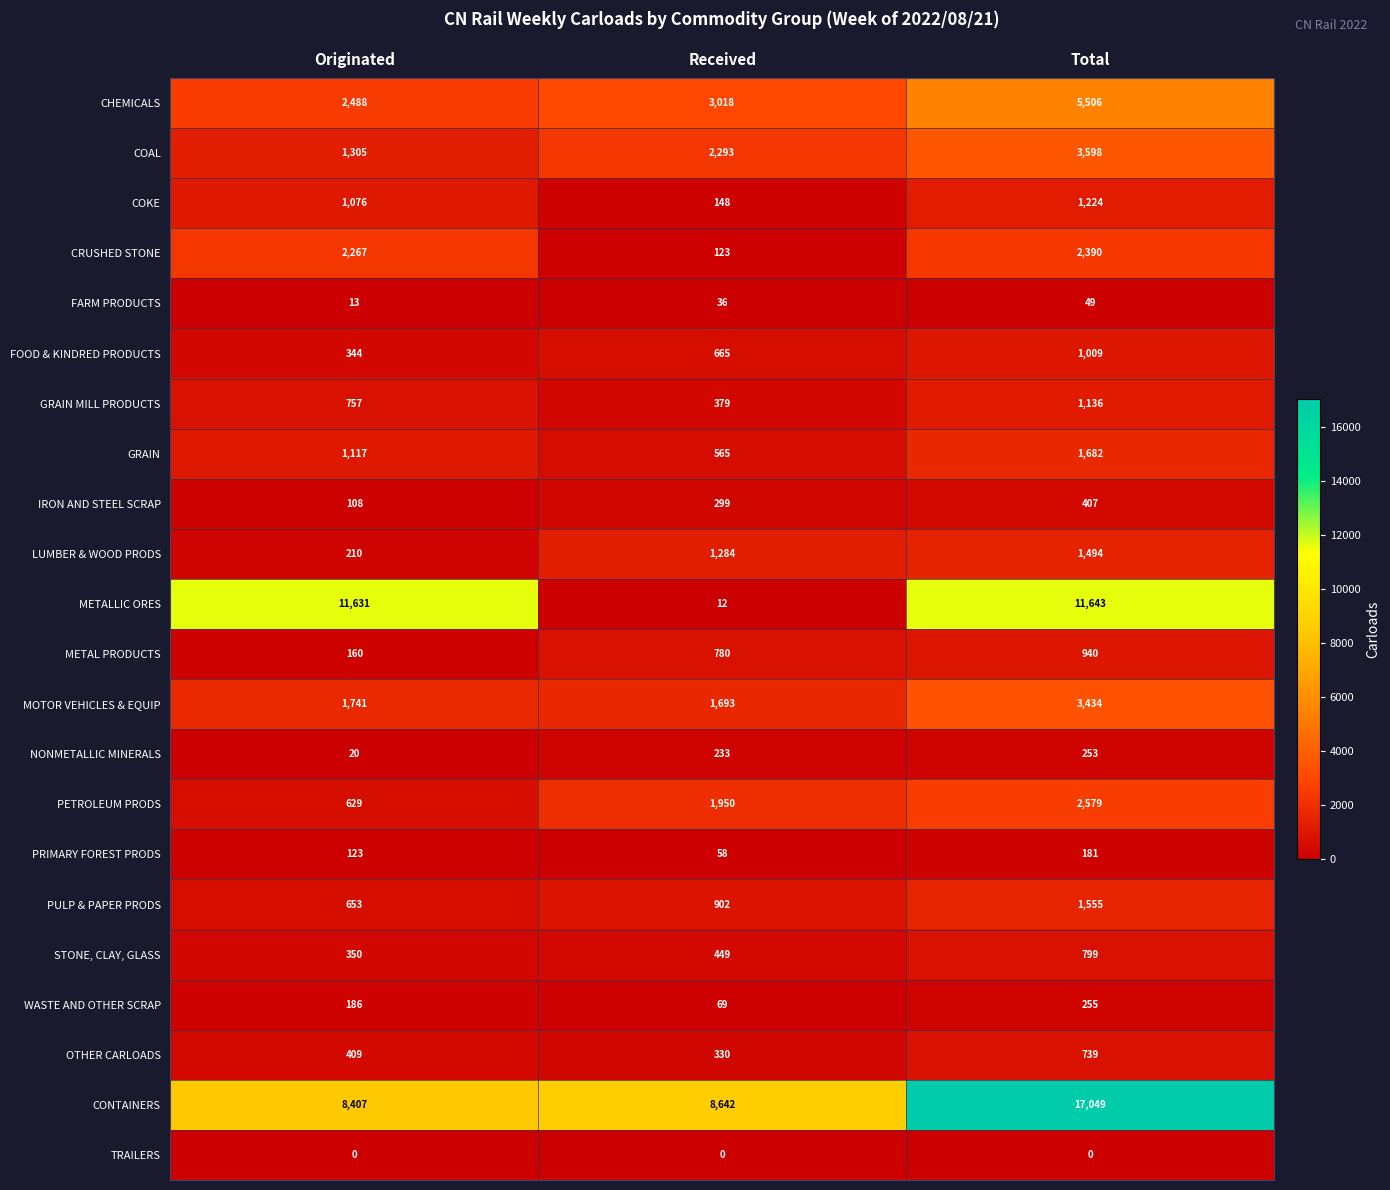

What is the sum of the WASTE AND OTHER SCRAP values at Received and Originated?

255